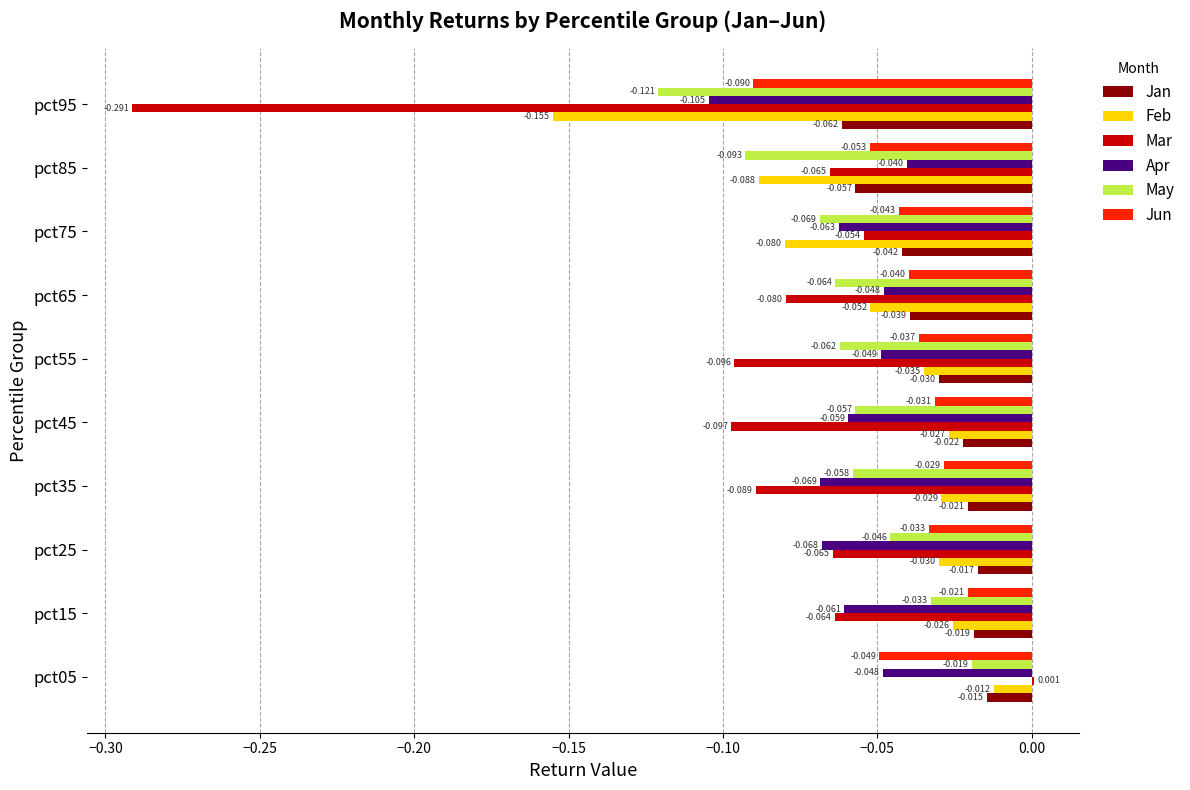

Is the value of Jan at pct15 greater than the value of Jun at pct75?

Yes